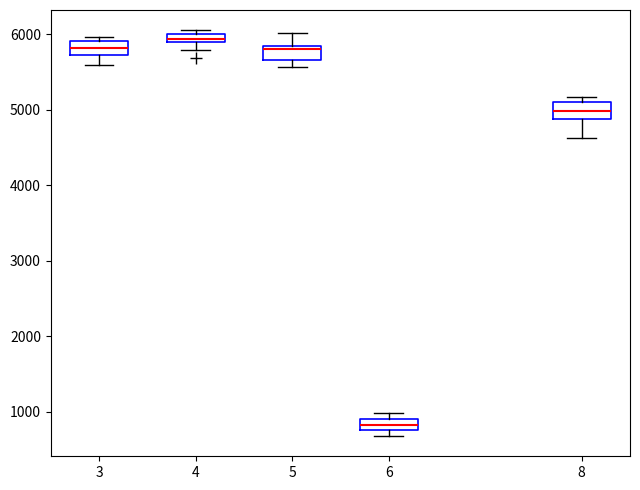

Which box has the highest median line?

4